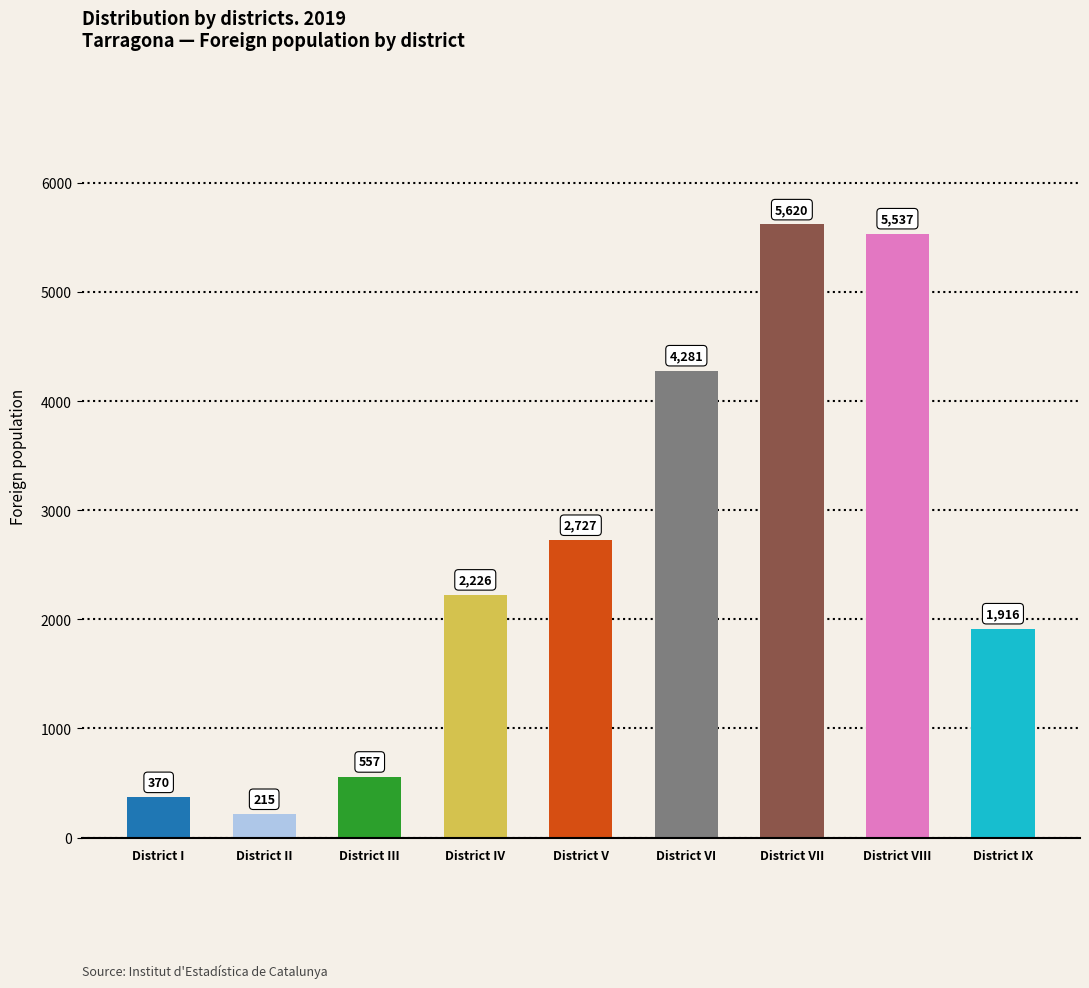

Approximately how many times larger is the value at District IX compared to District III?

3.4